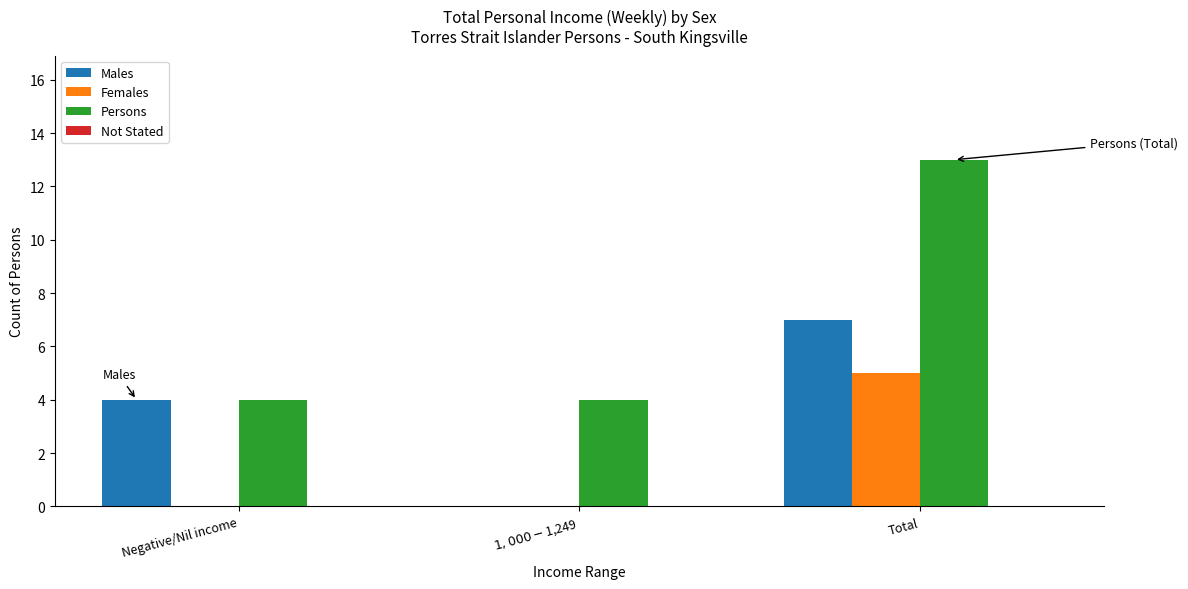

Which series has the largest total across all categories?

Persons